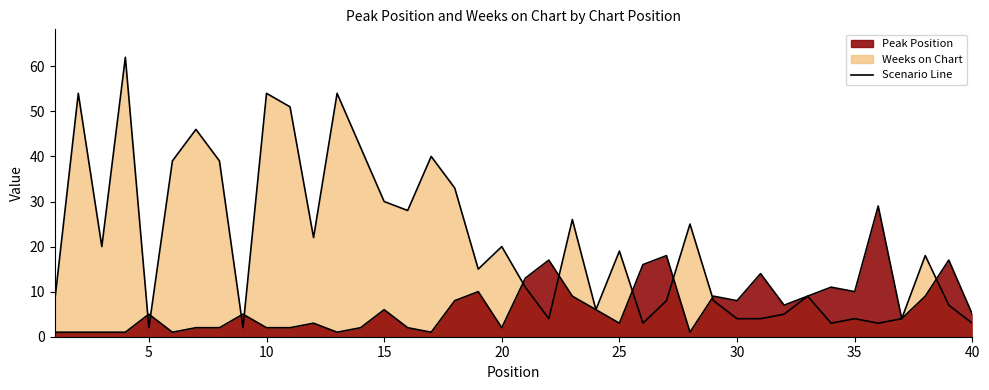

At which label does Weeks on Chart first exceed 18?

2